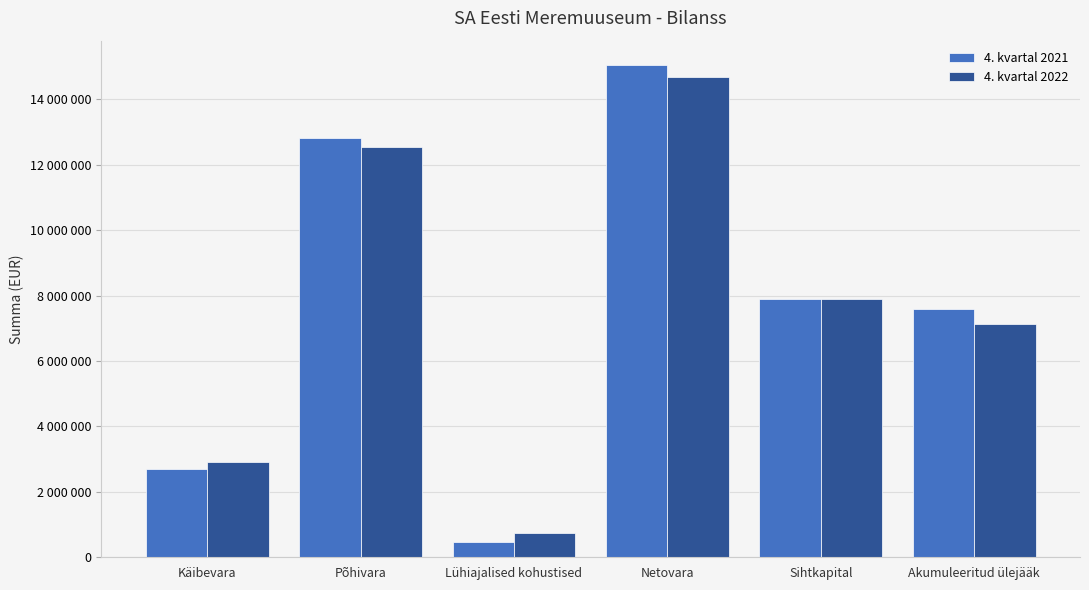

What is the label of the 3rd bar from the left?

Lühiajalised kohustised